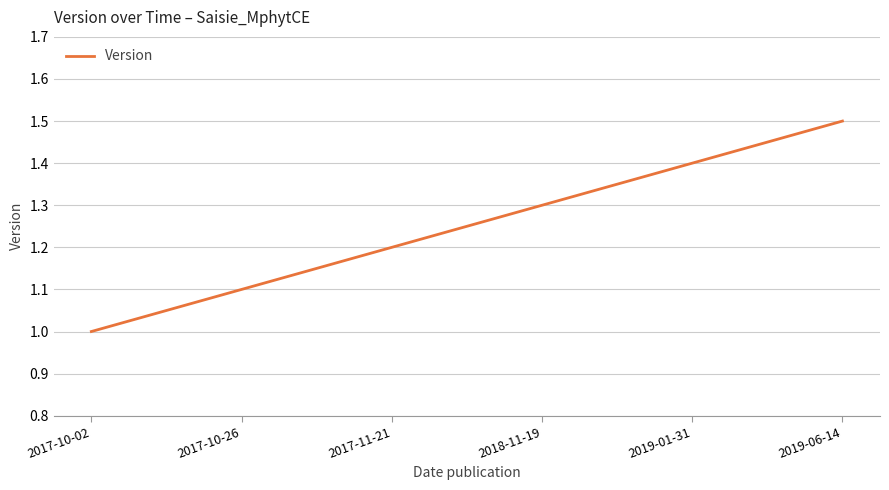

What is the sum of all values?

7.5